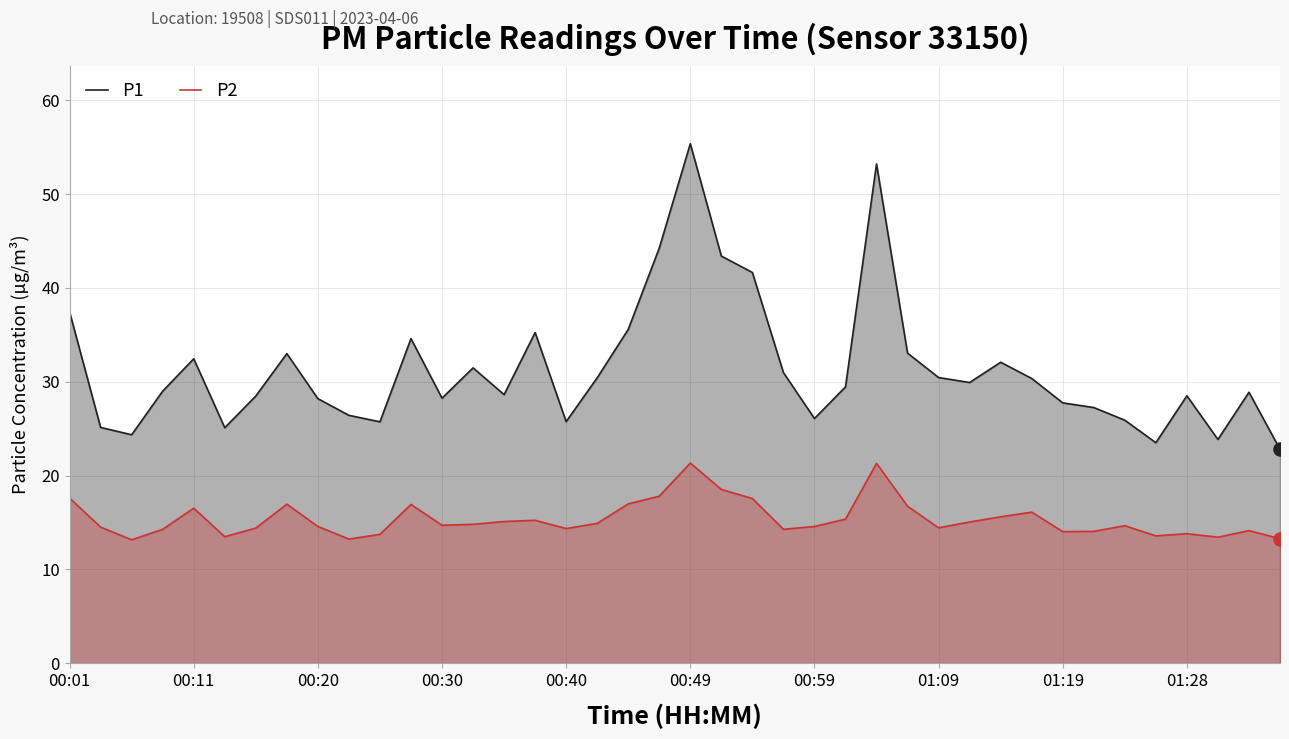

Which series has the largest total across all categories?

P1